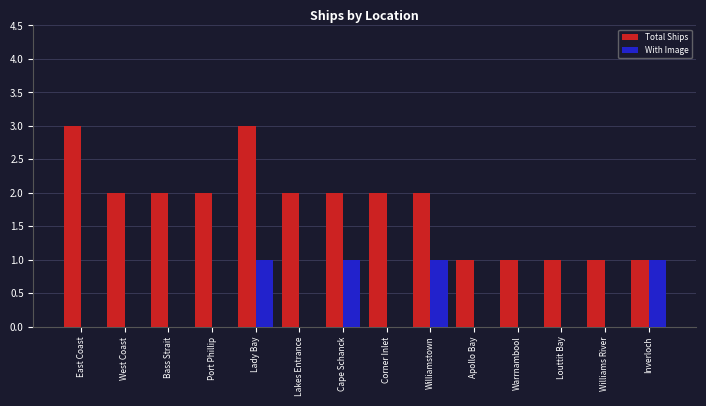

Between Bass Strait and Warrnambool, which series saw the biggest shift?

Total Ships